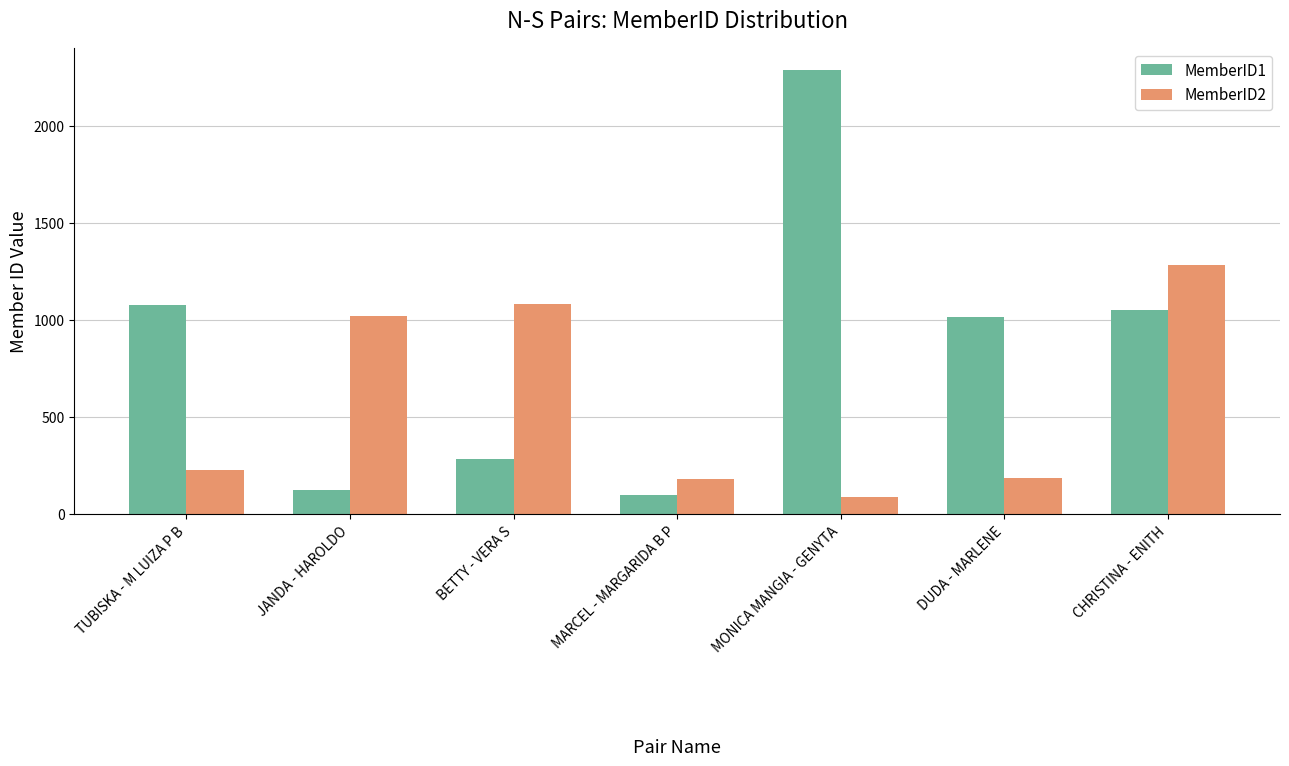

What is the sum of the MemberID1 values at TUBISKA - M LUIZA P B and DUDA - MARLENE?

2094